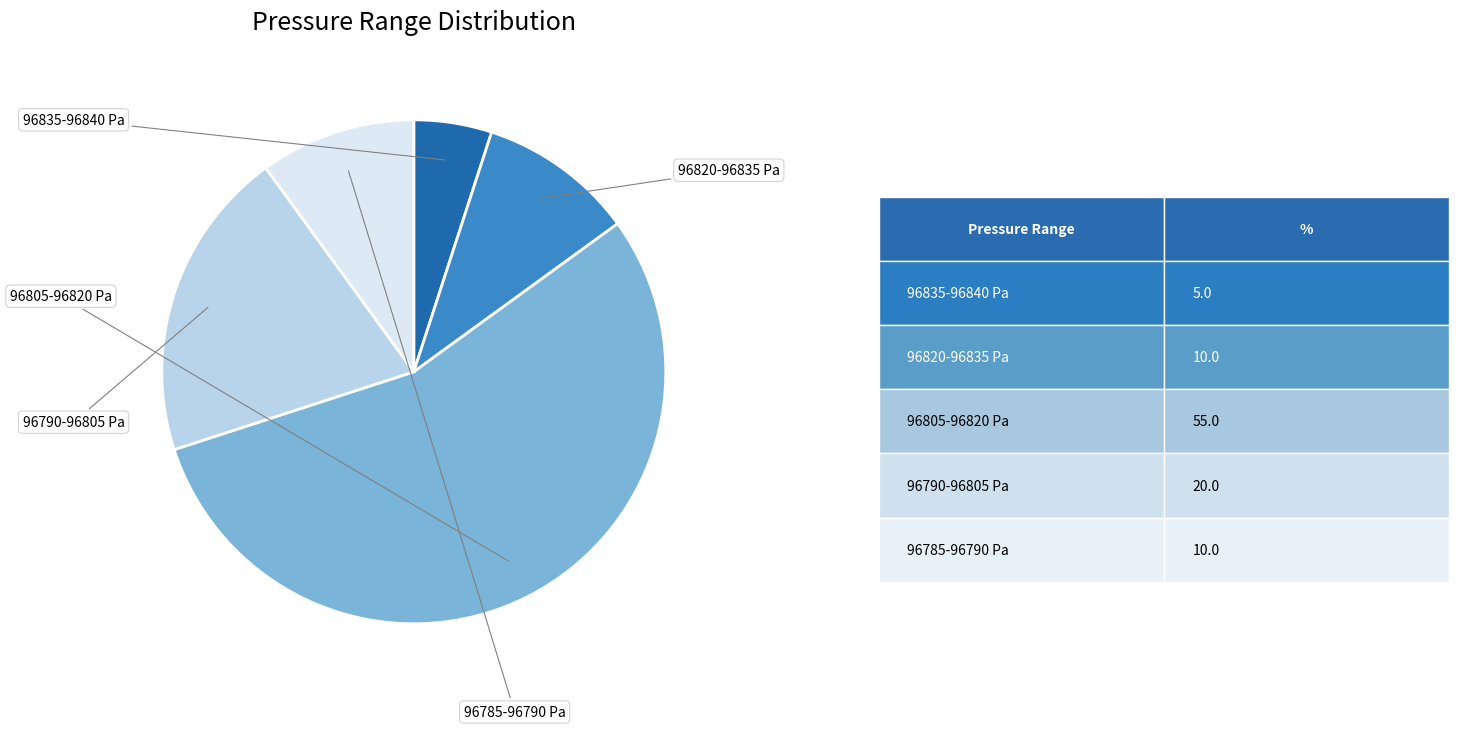

Is there a majority slice in this chart?

Yes